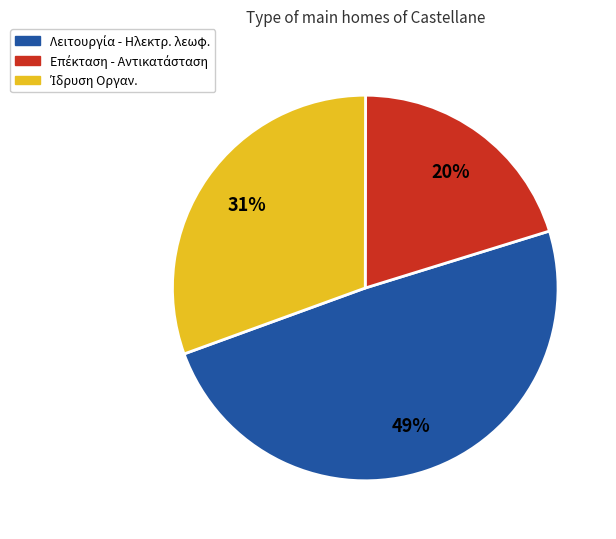

Is there any slice that represents more than half of the pie?

No